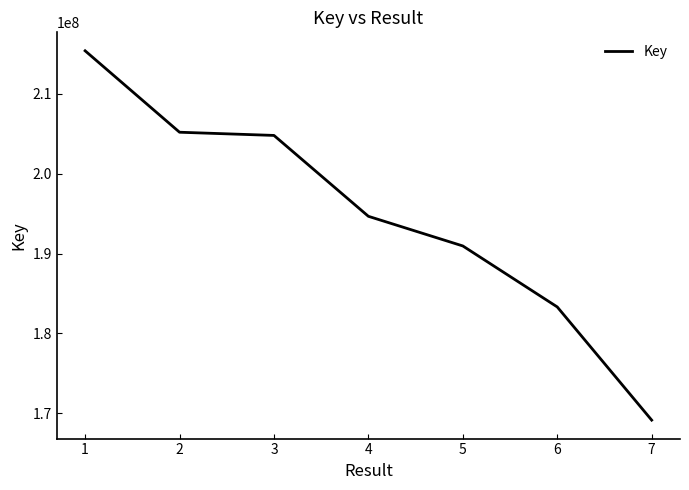

What is the sum of all values?

1363437265